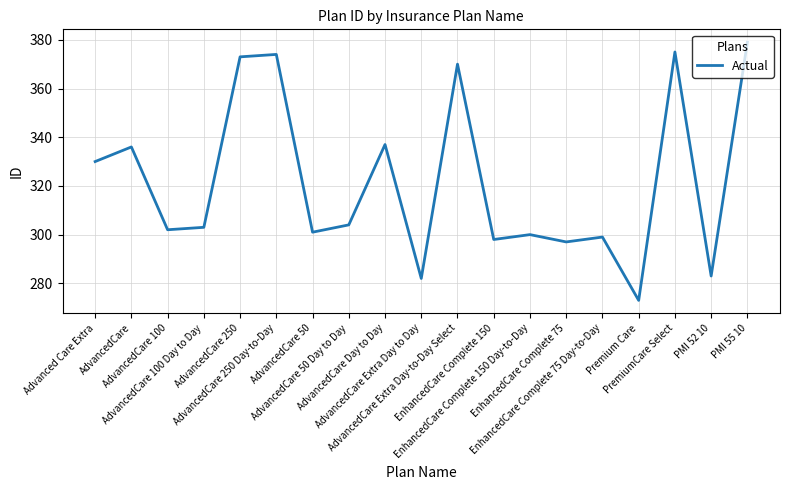

List the labels in order of value, largest first.

PMI 55 10, PremiumCare Select, AdvancedCare 250 Day-to-Day, AdvancedCare 250, AdvancedCare Extra Day-to-Day Select, AdvancedCare Day to Day, AdvancedCare, Advanced Care Extra, AdvancedCare 50 Day to Day, AdvancedCare 100 Day to Day, AdvancedCare 100, AdvancedCare 50, EnhancedCare Complete 150 Day-to-Day, EnhancedCare Complete 75 Day-to-Day, EnhancedCare Complete 150, EnhancedCare Complete 75, PMI 52 10, AdvancedCare Extra Day to Day, Premium Care